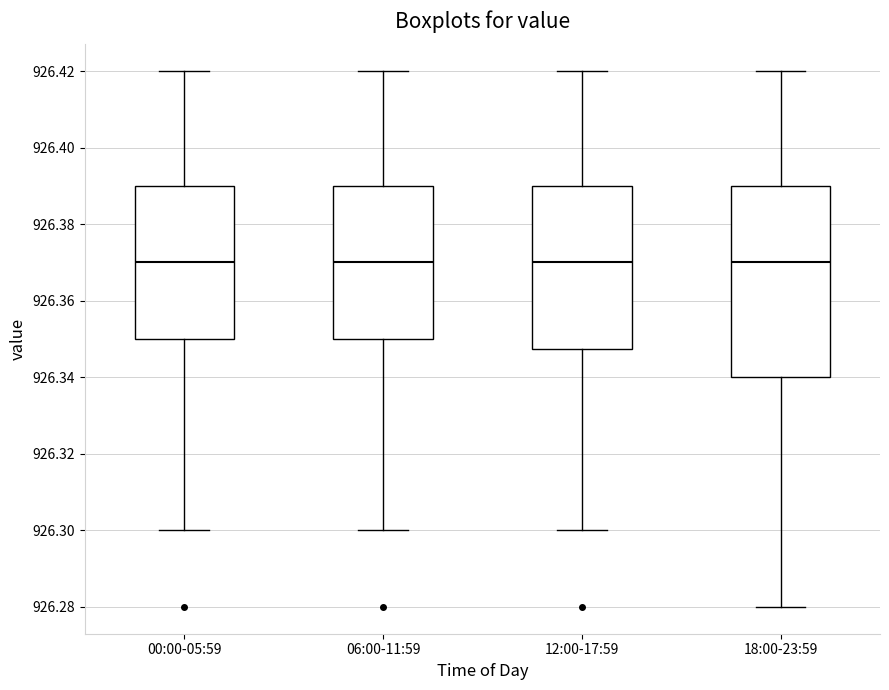

Comparing the boxes themselves (not the whiskers), which one is the tallest?

18:00-23:59